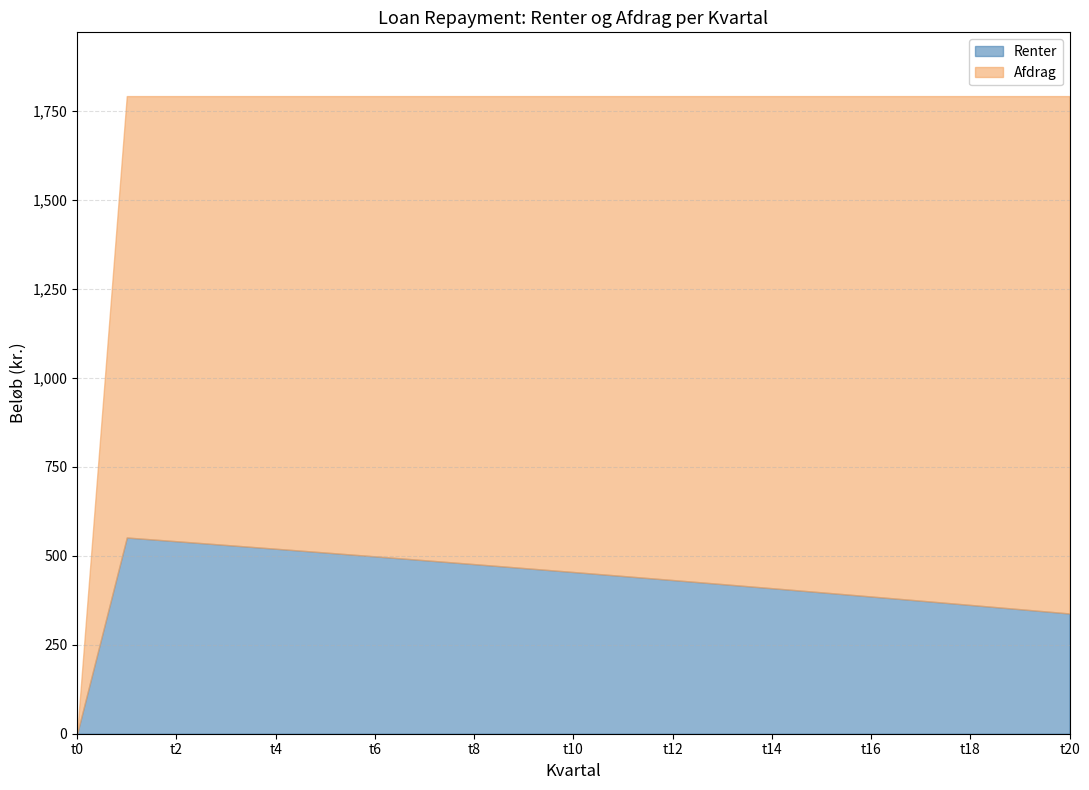

Which series has the largest range (max minus min)?

Afdrag